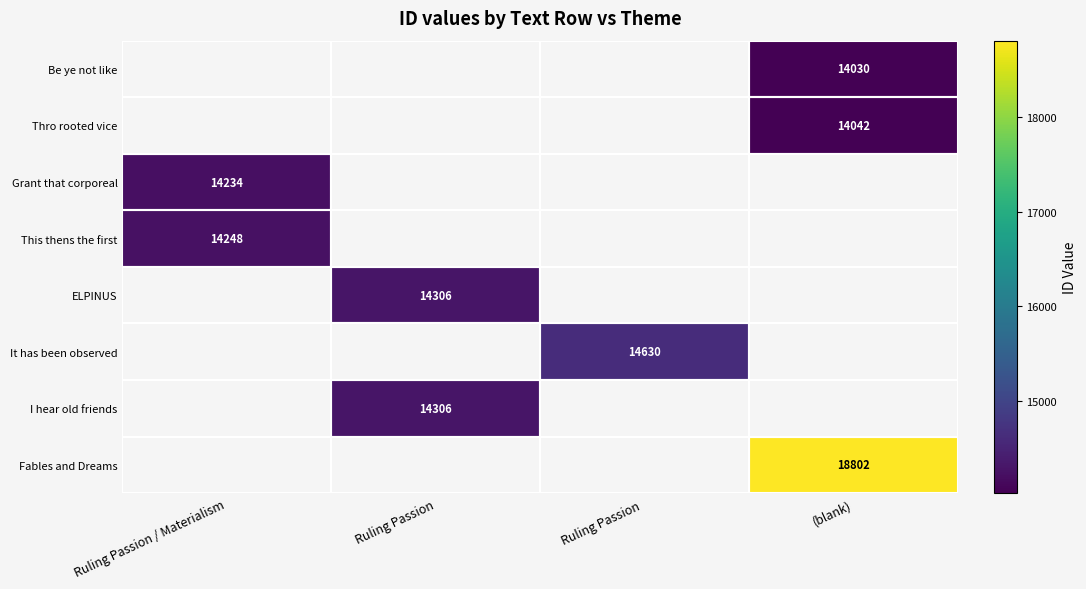

The value of Grant that corporeal at Ruling Passion / Materialism is 7239.2. True or false?

False